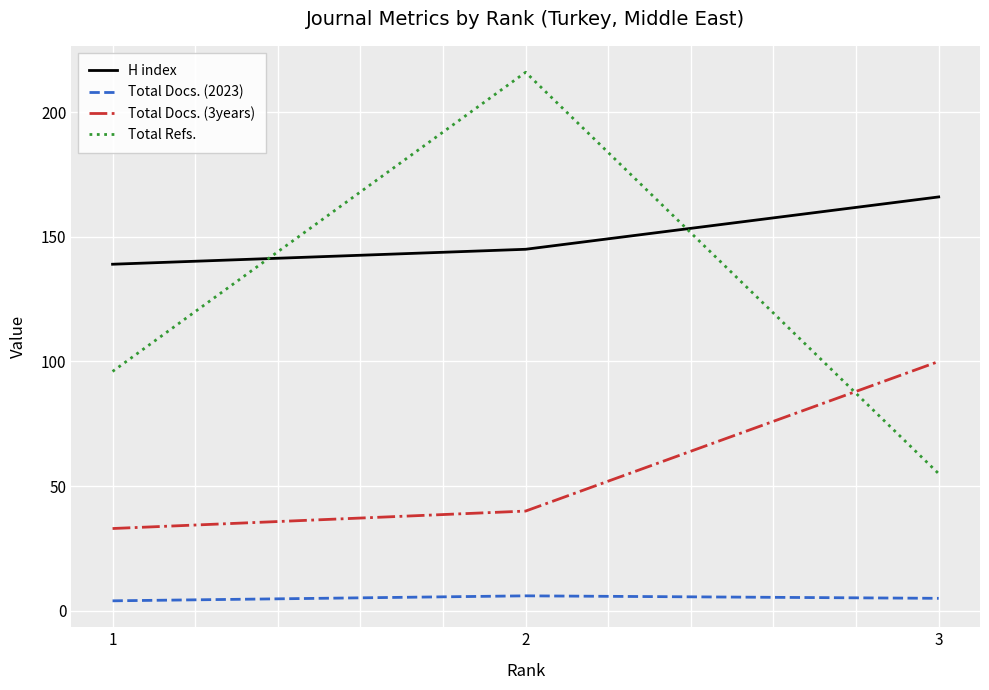

Between 1 and 2, which series saw the biggest shift?

Total Refs.